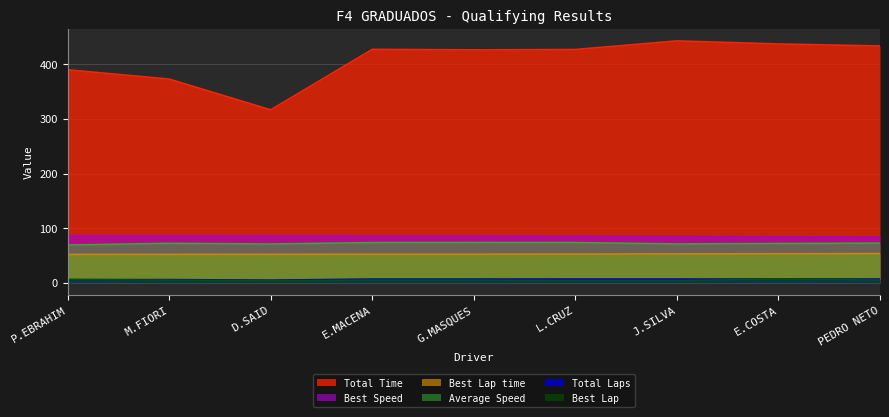

What are all the series names shown in the legend?

Total Time, Best Speed, Best Lap time, Average Speed, Total Laps, Best Lap